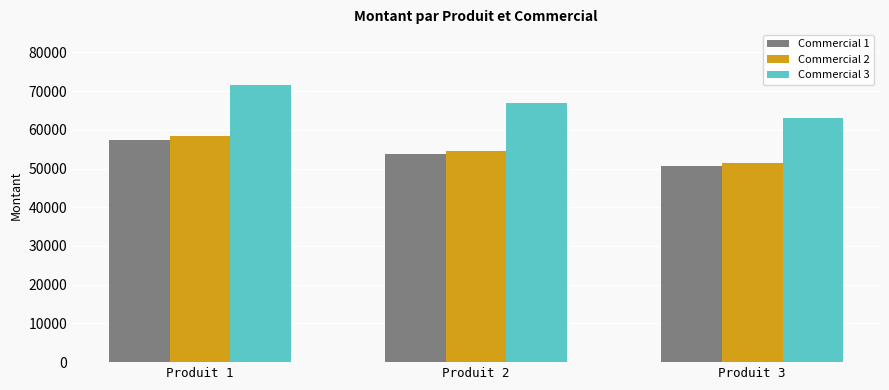

What is the total value across all series at Produit 3?

165227.7